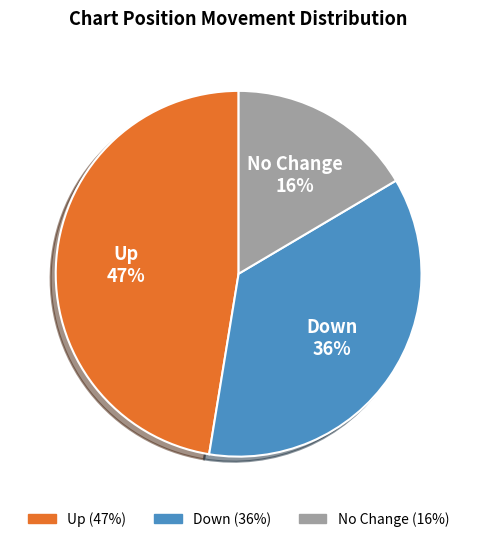

To the nearest percent, what is the average slice percentage?

33%